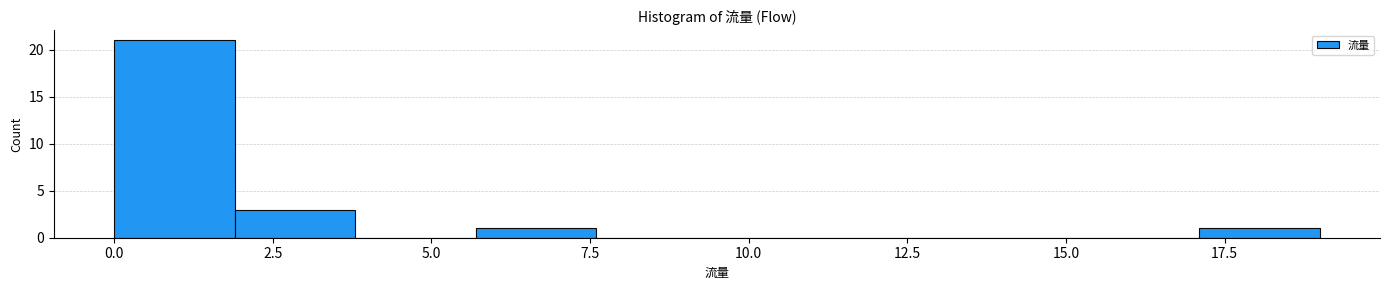

Around what value on the x-axis is the tallest bar? Give the approximate position of its centre, as read against the axis.

1.0